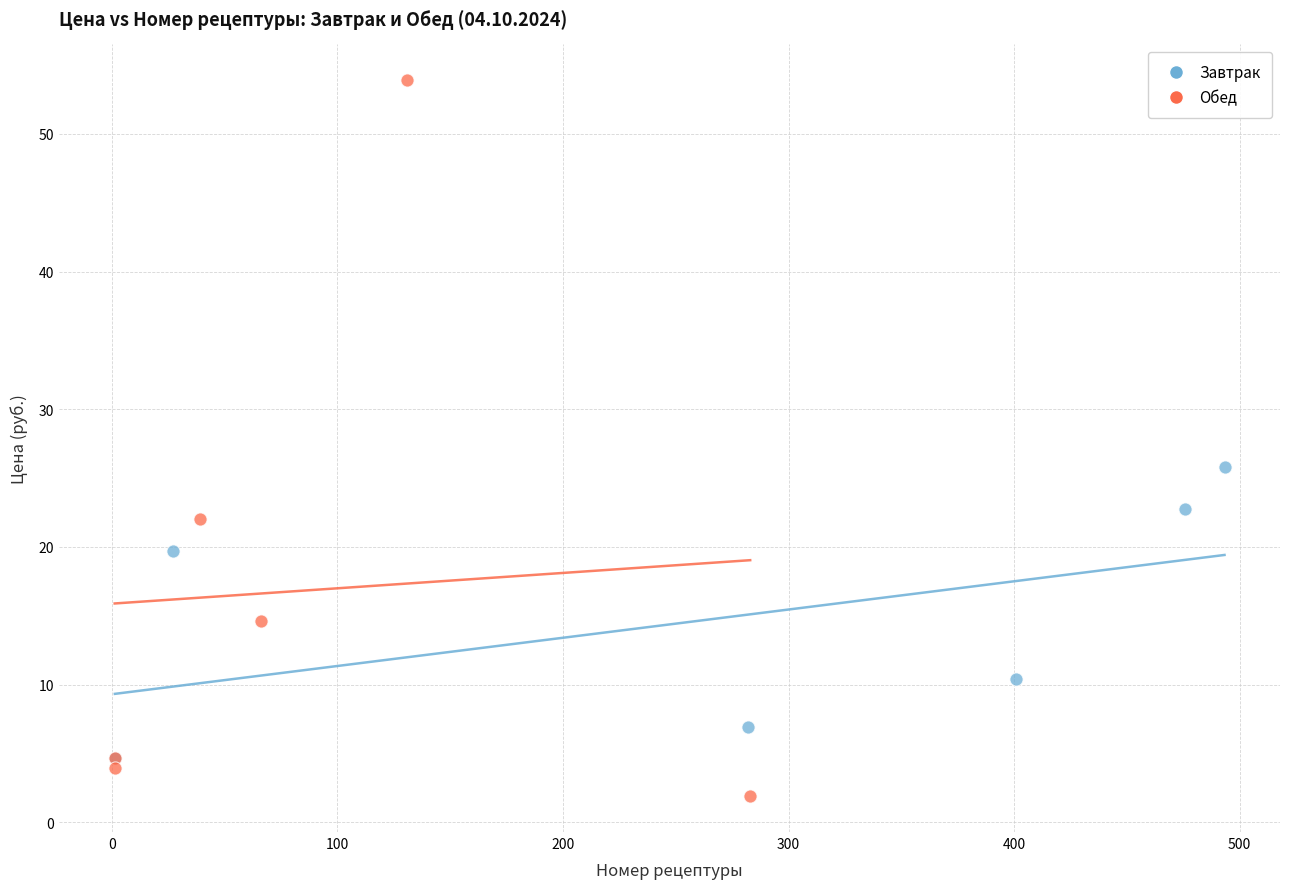

Which series has the widest spread of Y values?

Обед